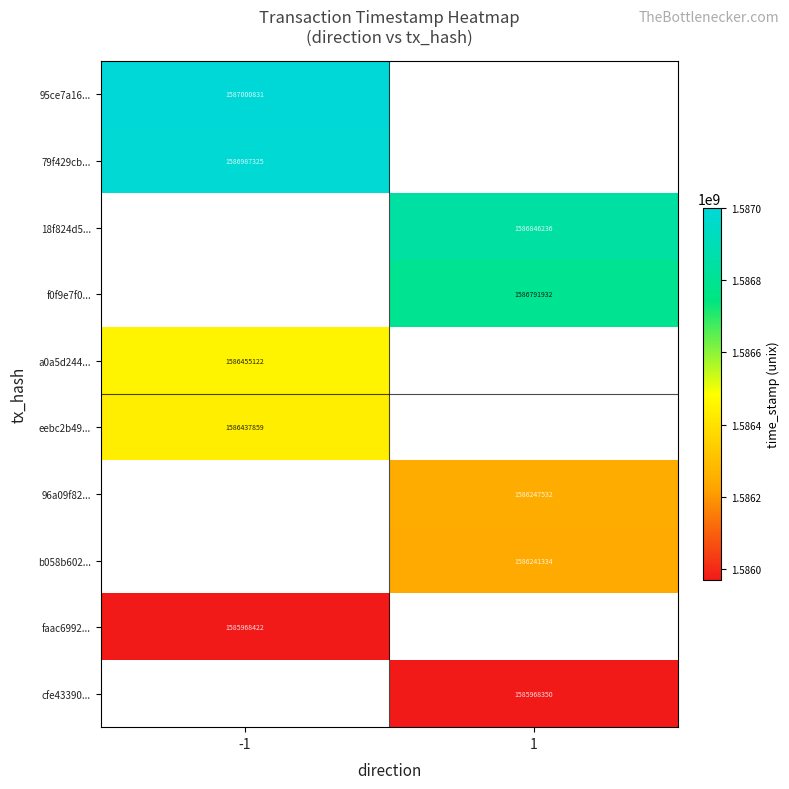

Is it true that 95ce7a16... equals 1587000831 at -1?

True